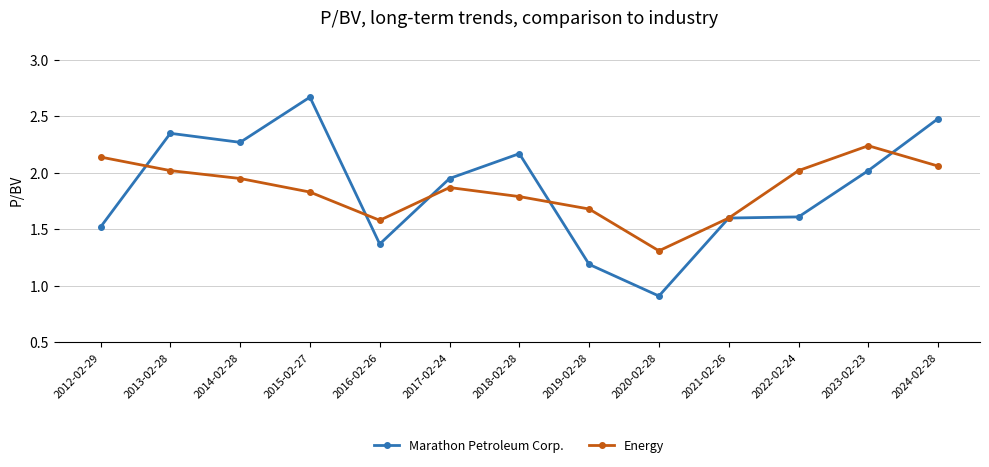

Rank the series at 2013-02-28 from highest to lowest value.

Marathon Petroleum Corp., Energy